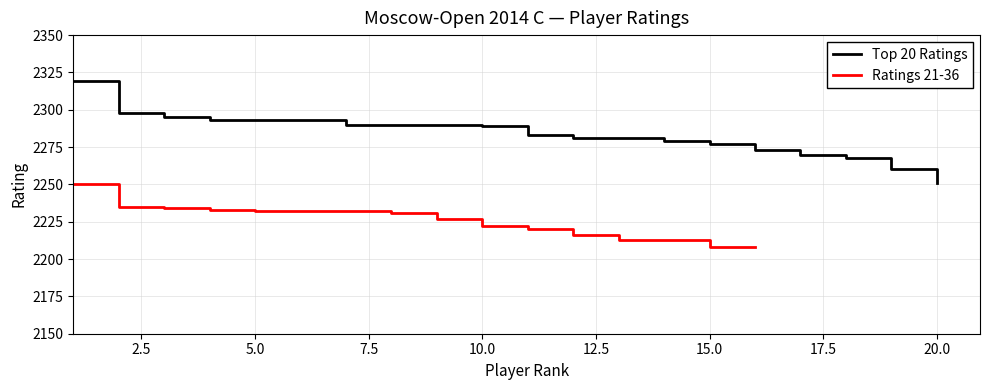

What is the change in value from 3 to 12?

-14